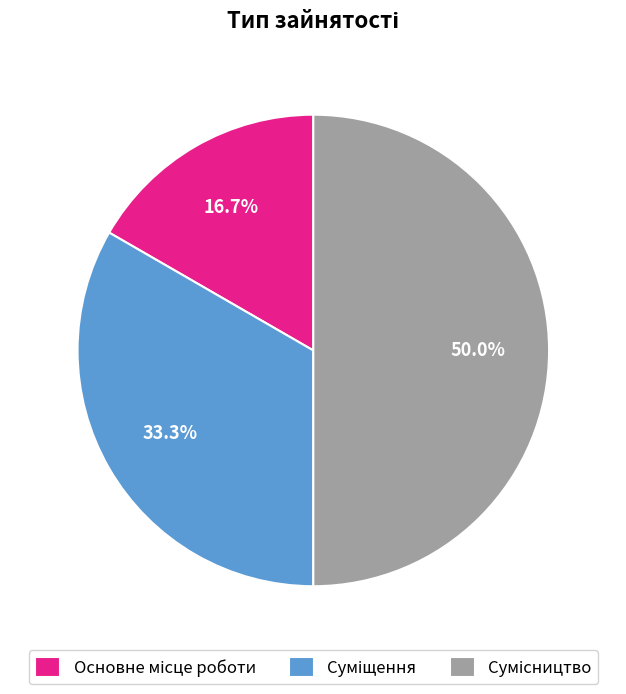

Rank the categories by value from highest to lowest.

Сумісництво, Суміщення, Основне місце роботи